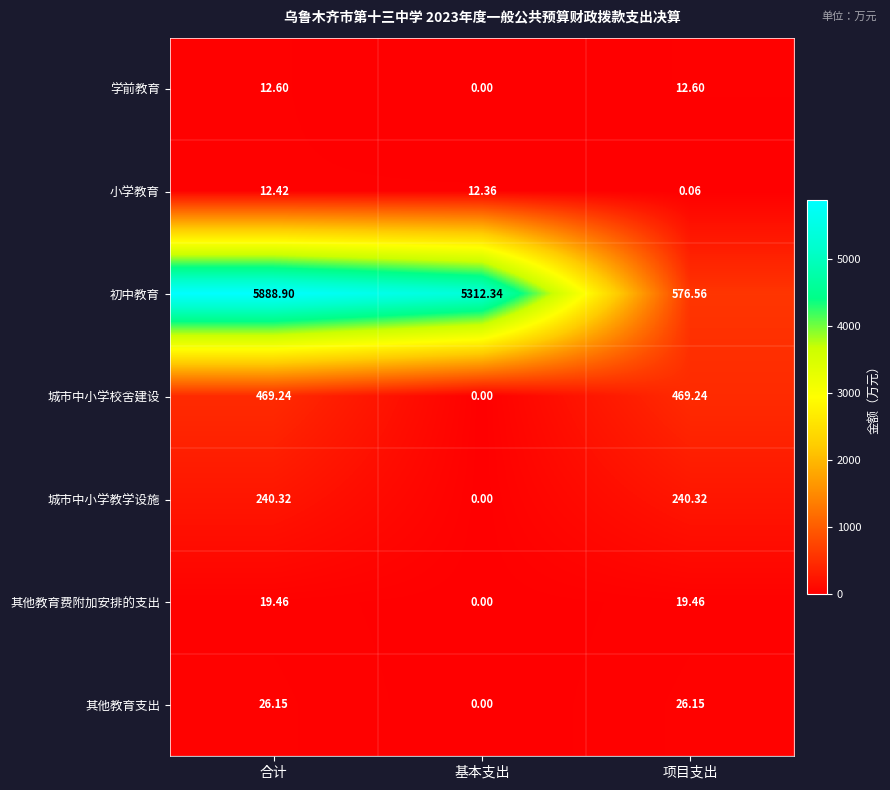

How many positive values does the 其他教育费附加安排的支出 series have?

2